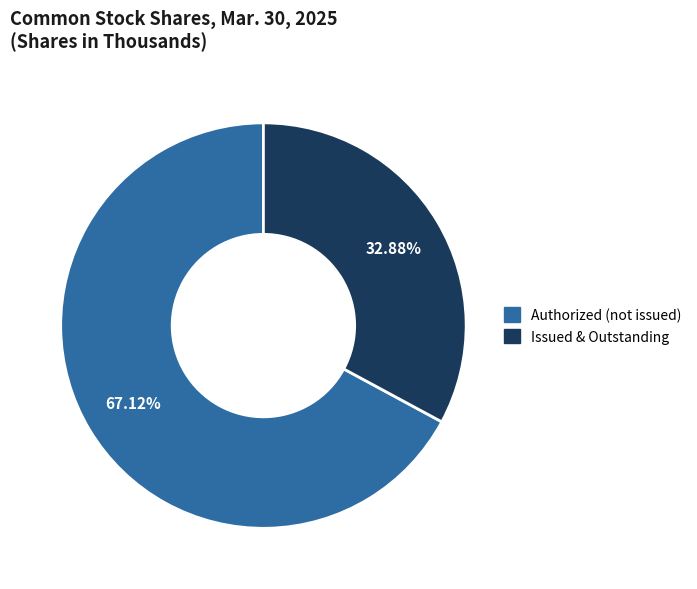

Is there a majority slice in this chart?

Yes